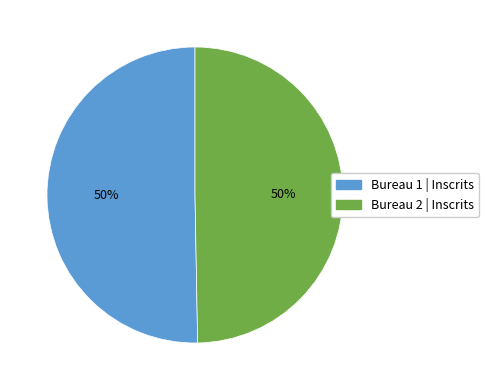

To the nearest percent, what is the average slice percentage?

50%